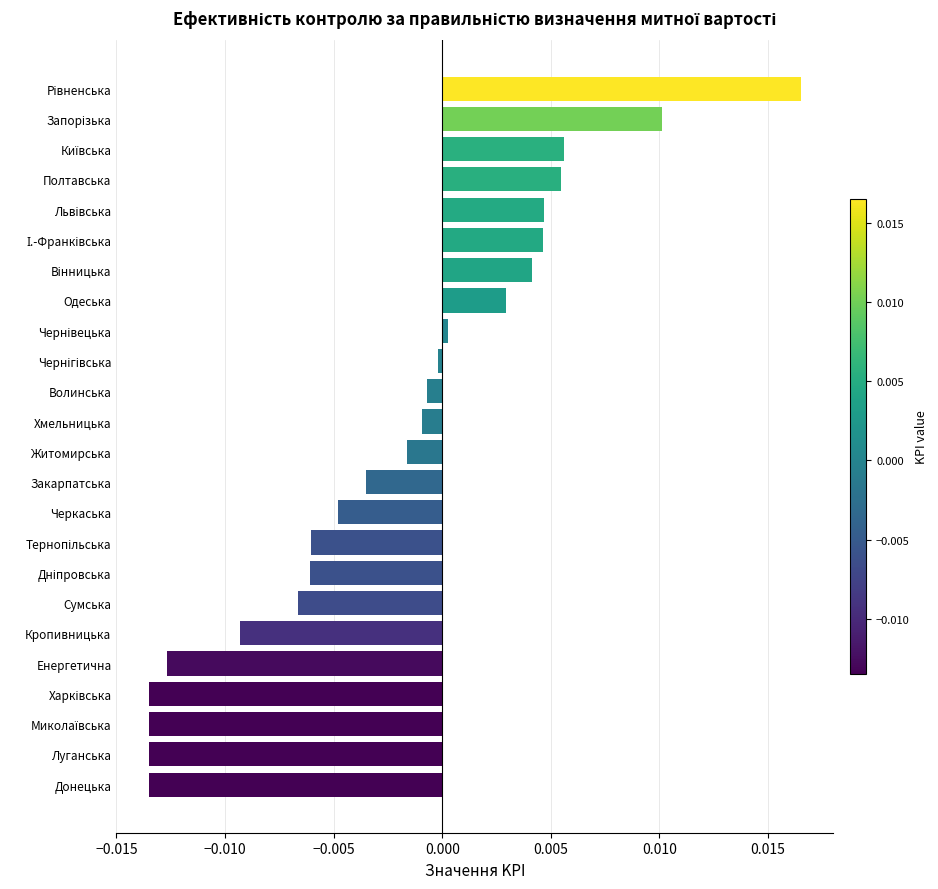

What is the label of the 19th bar from the top?

Кропивницька